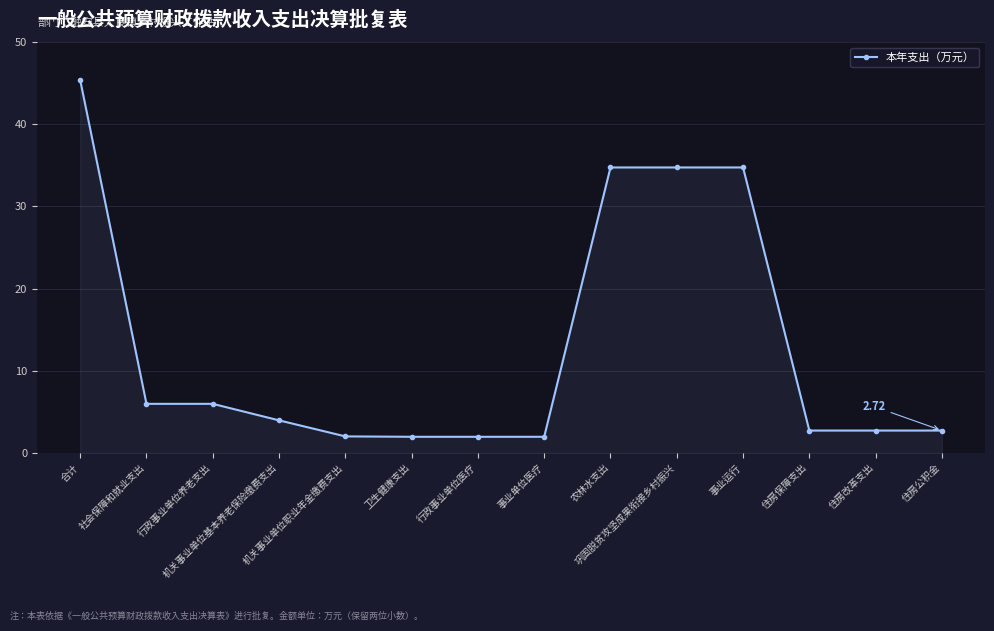

What is the sum of all values?

181.6